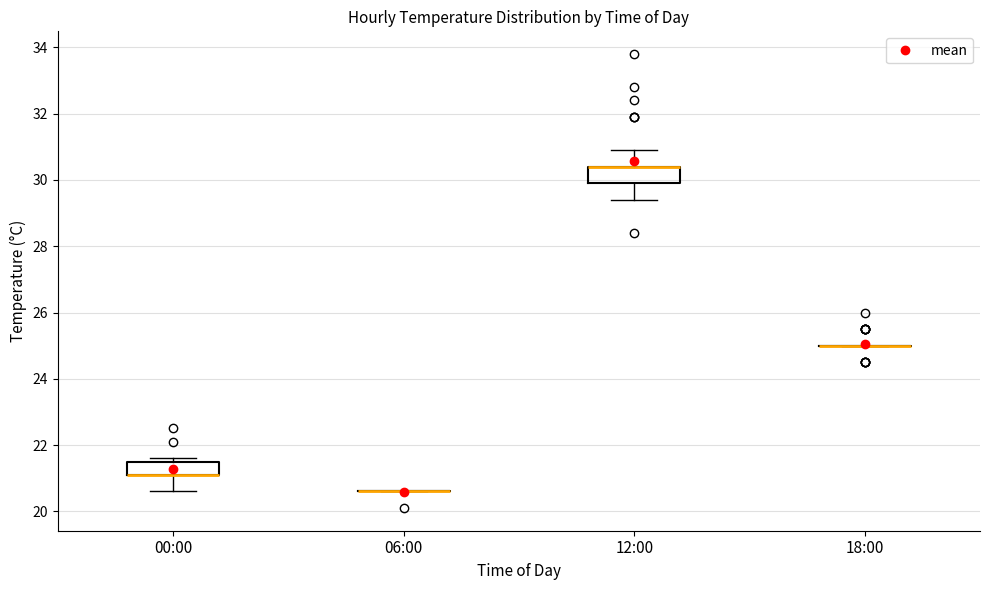

Reading left to right, transcribe this box plot: for each box, give where its median line is, the range the box spans, and where its two whiskers end, as read against the y-axis. The values are not printed on the chart, so give them approximately, as read against the axis.

00:00: median 21.2 (drawn on the box's lower edge), box 21.2 to 21.4, whiskers 20.6 to 21.6
06:00: box collapsed to a line at 20.6, whiskers 20.6 to 20.6
12:00: median 30.4 (drawn on the box's upper edge), box 30.0 to 30.4, whiskers 29.4 to 31.0
18:00: box collapsed to a line at 25.0, whiskers 25.0 to 25.0